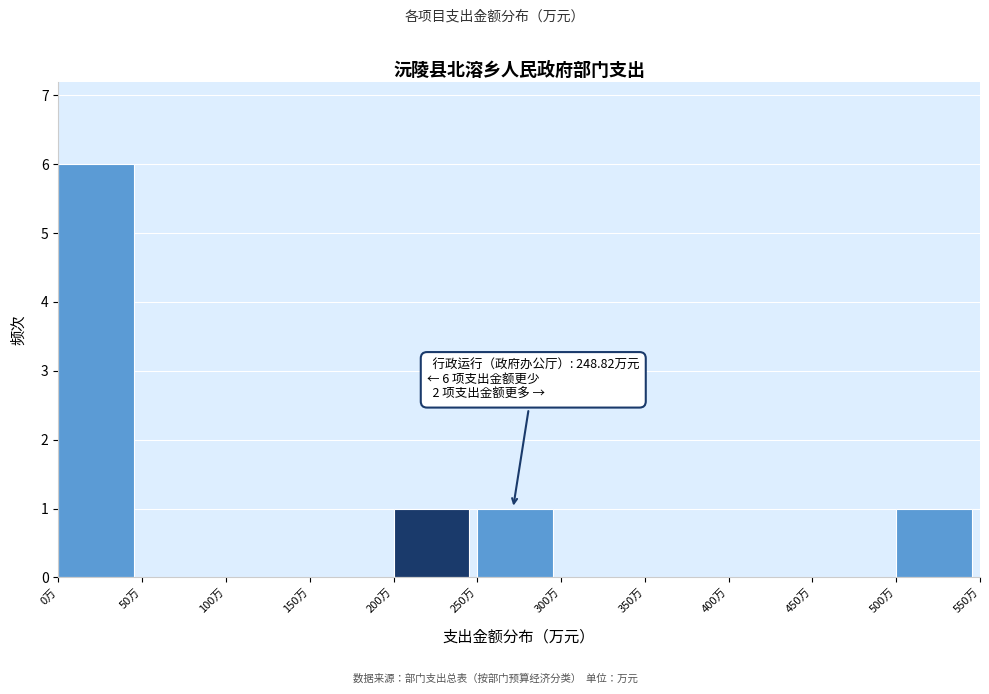

Over which range of the x-axis is the bar tallest?

0 to 50